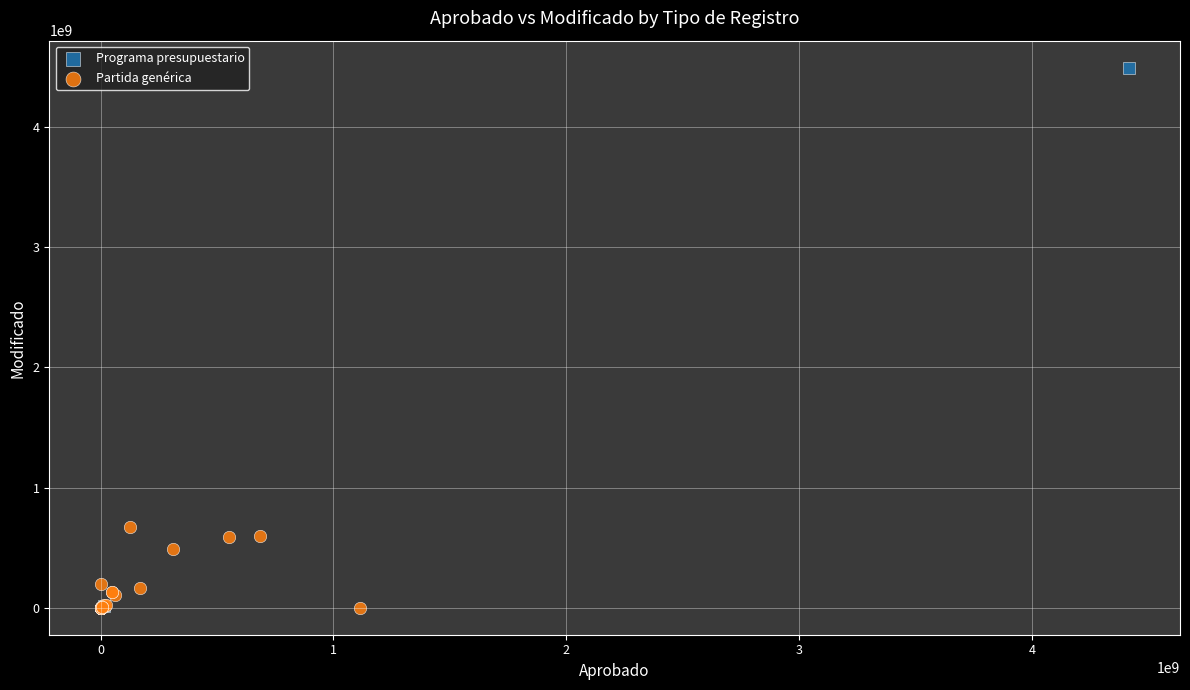

What are all the series names shown in the legend?

Programa presupuestario, Partida genérica